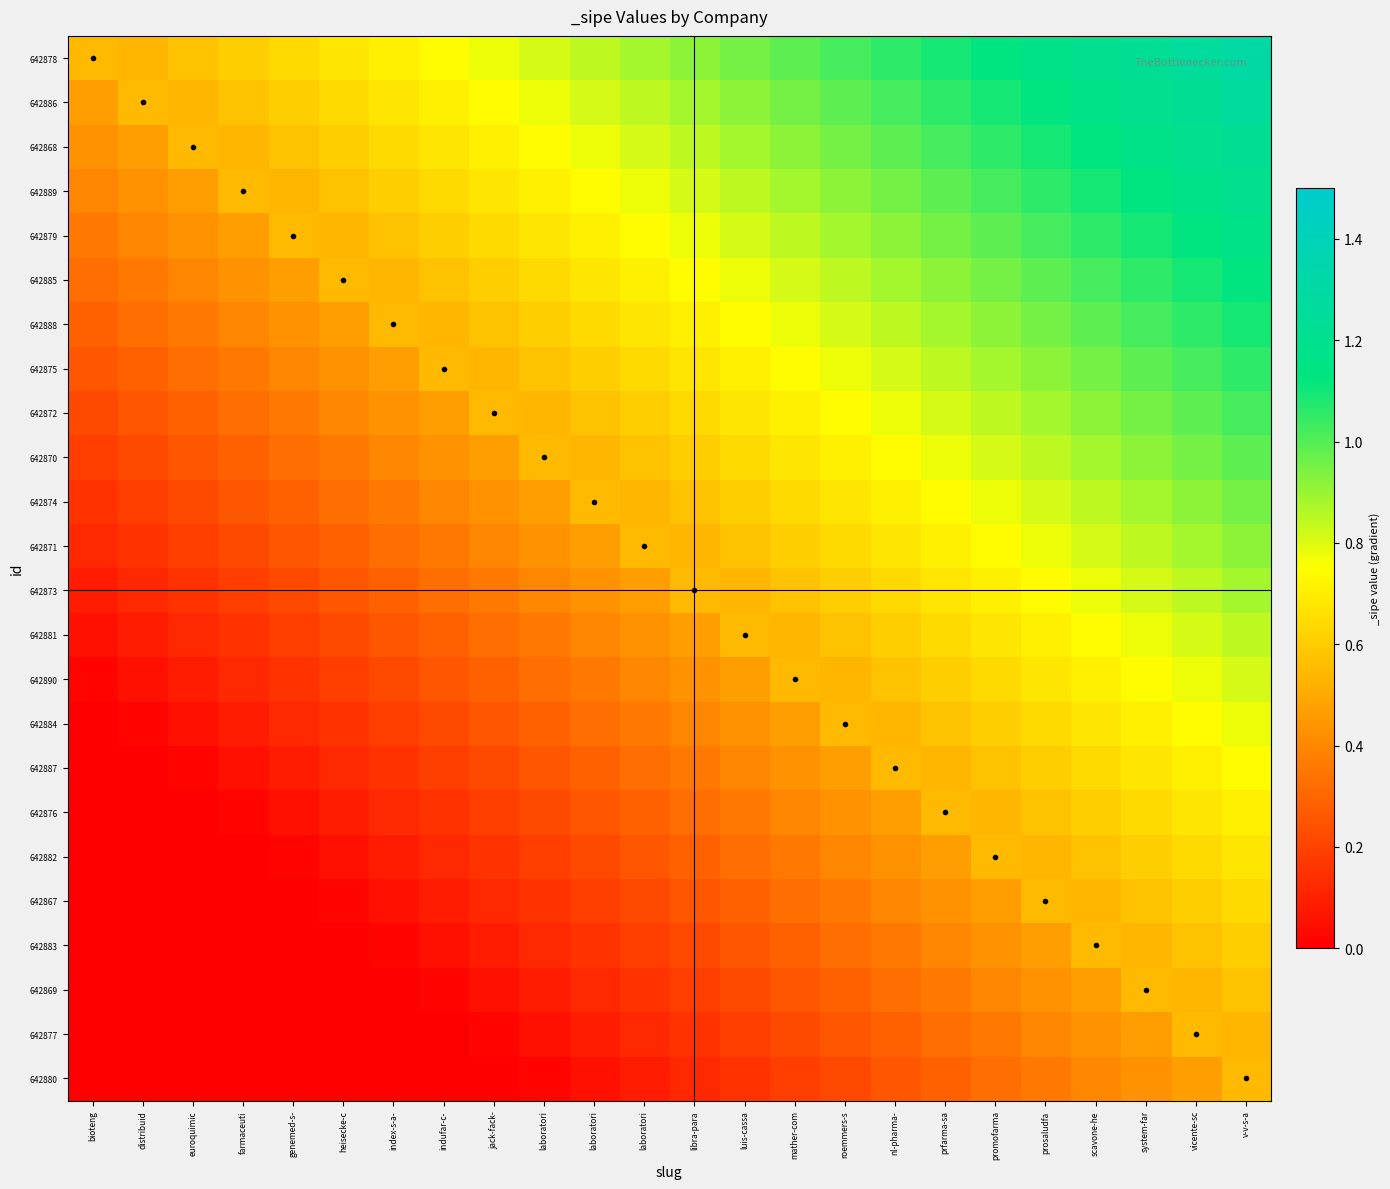

Reading right to left, extract all data points from this chart.

642878: v-v-s-a=1.3	vicente-sc=1.3	system-far=1.2	scavone-he=1.2	prosaludfa=1.2	promofarma=1.1	prfarma-sa=1.1	nl-pharma-=1.1	roemmers-s=1.0	mather-com=1.0	luis-cassa=1.0	libra-para=0.9	laboratori=0.9	laboratori=0.8	laboratori=0.8	jack-fack-=0.8	indufar-c-=0.7	index-s-a-=0.7	heisecke-c=0.7	genemed-s-=0.6	farmaceuti=0.6	euroquimic=0.6	distribuid=0.5	bioteng=0.6
642886: v-v-s-a=1.3	vicente-sc=1.2	system-far=1.2	scavone-he=1.2	prosaludfa=1.1	promofarma=1.1	prfarma-sa=1.1	nl-pharma-=1.0	roemmers-s=1.0	mather-com=1.0	luis-cassa=0.9	libra-para=0.9	laboratori=0.8	laboratori=0.8	laboratori=0.8	jack-fack-=0.7	indufar-c-=0.7	index-s-a-=0.7	heisecke-c=0.6	genemed-s-=0.6	farmaceuti=0.6	euroquimic=0.5	distribuid=0.6	bioteng=0.5
642868: v-v-s-a=1.2	vicente-sc=1.2	system-far=1.2	scavone-he=1.1	prosaludfa=1.1	promofarma=1.1	prfarma-sa=1.0	nl-pharma-=1.0	roemmers-s=1.0	mather-com=0.9	luis-cassa=0.9	libra-para=0.8	laboratori=0.8	laboratori=0.8	laboratori=0.7	jack-fack-=0.7	indufar-c-=0.7	index-s-a-=0.6	heisecke-c=0.6	genemed-s-=0.6	farmaceuti=0.5	euroquimic=0.6	distribuid=0.5	bioteng=0.4
642889: v-v-s-a=1.2	vicente-sc=1.2	system-far=1.1	scavone-he=1.1	prosaludfa=1.1	promofarma=1.0	prfarma-sa=1.0	nl-pharma-=1.0	roemmers-s=0.9	mather-com=0.9	luis-cassa=0.8	libra-para=0.8	laboratori=0.8	laboratori=0.7	laboratori=0.7	jack-fack-=0.7	indufar-c-=0.6	index-s-a-=0.6	heisecke-c=0.6	genemed-s-=0.5	farmaceuti=0.6	euroquimic=0.5	distribuid=0.4	bioteng=0.4
642879: v-v-s-a=1.2	vicente-sc=1.1	system-far=1.1	scavone-he=1.1	prosaludfa=1.0	promofarma=1.0	prfarma-sa=1.0	nl-pharma-=0.9	roemmers-s=0.9	mather-com=0.8	luis-cassa=0.8	libra-para=0.8	laboratori=0.7	laboratori=0.7	laboratori=0.7	jack-fack-=0.6	indufar-c-=0.6	index-s-a-=0.6	heisecke-c=0.5	genemed-s-=0.6	farmaceuti=0.5	euroquimic=0.4	distribuid=0.4	bioteng=0.4
642885: v-v-s-a=1.1	vicente-sc=1.1	system-far=1.1	scavone-he=1.0	prosaludfa=1.0	promofarma=1.0	prfarma-sa=0.9	nl-pharma-=0.9	roemmers-s=0.8	mather-com=0.8	luis-cassa=0.8	libra-para=0.7	laboratori=0.7	laboratori=0.7	laboratori=0.6	jack-fack-=0.6	indufar-c-=0.6	index-s-a-=0.5	heisecke-c=0.6	genemed-s-=0.5	farmaceuti=0.4	euroquimic=0.4	distribuid=0.4	bioteng=0.3
642888: v-v-s-a=1.1	vicente-sc=1.1	system-far=1.0	scavone-he=1.0	prosaludfa=1.0	promofarma=0.9	prfarma-sa=0.9	nl-pharma-=0.8	roemmers-s=0.8	mather-com=0.8	luis-cassa=0.7	libra-para=0.7	laboratori=0.7	laboratori=0.6	laboratori=0.6	jack-fack-=0.6	indufar-c-=0.5	index-s-a-=0.6	heisecke-c=0.5	genemed-s-=0.4	farmaceuti=0.4	euroquimic=0.4	distribuid=0.3	bioteng=0.3
642875: v-v-s-a=1.1	vicente-sc=1.0	system-far=1.0	scavone-he=1.0	prosaludfa=0.9	promofarma=0.9	prfarma-sa=0.8	nl-pharma-=0.8	roemmers-s=0.8	mather-com=0.7	luis-cassa=0.7	libra-para=0.7	laboratori=0.6	laboratori=0.6	laboratori=0.6	jack-fack-=0.5	indufar-c-=0.6	index-s-a-=0.5	heisecke-c=0.4	genemed-s-=0.4	farmaceuti=0.4	euroquimic=0.3	distribuid=0.3	bioteng=0.3
642872: v-v-s-a=1.0	vicente-sc=1.0	system-far=1.0	scavone-he=0.9	prosaludfa=0.9	promofarma=0.8	prfarma-sa=0.8	nl-pharma-=0.8	roemmers-s=0.7	mather-com=0.7	luis-cassa=0.7	libra-para=0.6	laboratori=0.6	laboratori=0.6	laboratori=0.5	jack-fack-=0.6	indufar-c-=0.5	index-s-a-=0.4	heisecke-c=0.4	genemed-s-=0.4	farmaceuti=0.3	euroquimic=0.3	distribuid=0.3	bioteng=0.2
642870: v-v-s-a=1.0	vicente-sc=1.0	system-far=0.9	scavone-he=0.9	prosaludfa=0.8	promofarma=0.8	prfarma-sa=0.8	nl-pharma-=0.7	roemmers-s=0.7	mather-com=0.7	luis-cassa=0.6	libra-para=0.6	laboratori=0.6	laboratori=0.5	laboratori=0.6	jack-fack-=0.5	indufar-c-=0.4	index-s-a-=0.4	heisecke-c=0.4	genemed-s-=0.3	farmaceuti=0.3	euroquimic=0.3	distribuid=0.2	bioteng=0.2
642874: v-v-s-a=1.0	vicente-sc=0.9	system-far=0.9	scavone-he=0.8	prosaludfa=0.8	promofarma=0.8	prfarma-sa=0.7	nl-pharma-=0.7	roemmers-s=0.7	mather-com=0.6	luis-cassa=0.6	libra-para=0.6	laboratori=0.5	laboratori=0.6	laboratori=0.5	jack-fack-=0.4	indufar-c-=0.4	index-s-a-=0.4	heisecke-c=0.3	genemed-s-=0.3	farmaceuti=0.3	euroquimic=0.2	distribuid=0.2	bioteng=0.2
642871: v-v-s-a=0.9	vicente-sc=0.9	system-far=0.8	scavone-he=0.8	prosaludfa=0.8	promofarma=0.7	prfarma-sa=0.7	nl-pharma-=0.7	roemmers-s=0.6	mather-com=0.6	luis-cassa=0.6	libra-para=0.5	laboratori=0.6	laboratori=0.5	laboratori=0.4	jack-fack-=0.4	indufar-c-=0.4	index-s-a-=0.3	heisecke-c=0.3	genemed-s-=0.3	farmaceuti=0.2	euroquimic=0.2	distribuid=0.2	bioteng=0.1
642873: v-v-s-a=0.9	vicente-sc=0.8	system-far=0.8	scavone-he=0.8	prosaludfa=0.7	promofarma=0.7	prfarma-sa=0.7	nl-pharma-=0.6	roemmers-s=0.6	mather-com=0.6	luis-cassa=0.5	libra-para=0.6	laboratori=0.5	laboratori=0.4	laboratori=0.4	jack-fack-=0.4	indufar-c-=0.3	index-s-a-=0.3	heisecke-c=0.3	genemed-s-=0.2	farmaceuti=0.2	euroquimic=0.2	distribuid=0.1	bioteng=0.1
642881: v-v-s-a=0.8	vicente-sc=0.8	system-far=0.8	scavone-he=0.7	prosaludfa=0.7	promofarma=0.7	prfarma-sa=0.6	nl-pharma-=0.6	roemmers-s=0.6	mather-com=0.5	luis-cassa=0.6	libra-para=0.5	laboratori=0.4	laboratori=0.4	laboratori=0.4	jack-fack-=0.3	indufar-c-=0.3	index-s-a-=0.3	heisecke-c=0.2	genemed-s-=0.2	farmaceuti=0.2	euroquimic=0.1	distribuid=0.1	bioteng=0.0
642890: v-v-s-a=0.8	vicente-sc=0.8	system-far=0.7	scavone-he=0.7	prosaludfa=0.7	promofarma=0.6	prfarma-sa=0.6	nl-pharma-=0.6	roemmers-s=0.5	mather-com=0.6	luis-cassa=0.5	libra-para=0.4	laboratori=0.4	laboratori=0.4	laboratori=0.3	jack-fack-=0.3	indufar-c-=0.3	index-s-a-=0.2	heisecke-c=0.2	genemed-s-=0.2	farmaceuti=0.1	euroquimic=0.1	distribuid=0.0	bioteng=0.0
642884: v-v-s-a=0.8	vicente-sc=0.7	system-far=0.7	scavone-he=0.7	prosaludfa=0.6	promofarma=0.6	prfarma-sa=0.6	nl-pharma-=0.5	roemmers-s=0.6	mather-com=0.5	luis-cassa=0.4	libra-para=0.4	laboratori=0.4	laboratori=0.3	laboratori=0.3	jack-fack-=0.3	indufar-c-=0.2	index-s-a-=0.2	heisecke-c=0.2	genemed-s-=0.1	farmaceuti=0.1	euroquimic=0.0	distribuid=0.0	bioteng=-0.0
642887: v-v-s-a=0.7	vicente-sc=0.7	system-far=0.7	scavone-he=0.6	prosaludfa=0.6	promofarma=0.6	prfarma-sa=0.5	nl-pharma-=0.6	roemmers-s=0.5	mather-com=0.4	luis-cassa=0.4	libra-para=0.4	laboratori=0.3	laboratori=0.3	laboratori=0.3	jack-fack-=0.2	indufar-c-=0.2	index-s-a-=0.2	heisecke-c=0.1	genemed-s-=0.1	farmaceuti=0.0	euroquimic=0.0	distribuid=-0.0	bioteng=-0.1
642876: v-v-s-a=0.7	vicente-sc=0.7	system-far=0.6	scavone-he=0.6	prosaludfa=0.6	promofarma=0.5	prfarma-sa=0.6	nl-pharma-=0.5	roemmers-s=0.4	mather-com=0.4	luis-cassa=0.4	libra-para=0.3	laboratori=0.3	laboratori=0.3	laboratori=0.2	jack-fack-=0.2	indufar-c-=0.2	index-s-a-=0.1	heisecke-c=0.1	genemed-s-=0.0	farmaceuti=0.0	euroquimic=-0.0	distribuid=-0.1	bioteng=-0.1
642882: v-v-s-a=0.7	vicente-sc=0.6	system-far=0.6	scavone-he=0.6	prosaludfa=0.5	promofarma=0.6	prfarma-sa=0.5	nl-pharma-=0.4	roemmers-s=0.4	mather-com=0.4	luis-cassa=0.3	libra-para=0.3	laboratori=0.3	laboratori=0.2	laboratori=0.2	jack-fack-=0.2	indufar-c-=0.1	index-s-a-=0.1	heisecke-c=0.0	genemed-s-=0.0	farmaceuti=-0.0	euroquimic=-0.1	distribuid=-0.1	bioteng=-0.1
642867: v-v-s-a=0.6	vicente-sc=0.6	system-far=0.6	scavone-he=0.5	prosaludfa=0.6	promofarma=0.5	prfarma-sa=0.4	nl-pharma-=0.4	roemmers-s=0.4	mather-com=0.3	luis-cassa=0.3	libra-para=0.3	laboratori=0.2	laboratori=0.2	laboratori=0.2	jack-fack-=0.1	indufar-c-=0.1	index-s-a-=0.0	heisecke-c=0.0	genemed-s-=-0.0	farmaceuti=-0.1	euroquimic=-0.1	distribuid=-0.1	bioteng=-0.2
642883: v-v-s-a=0.6	vicente-sc=0.6	system-far=0.5	scavone-he=0.6	prosaludfa=0.5	promofarma=0.4	prfarma-sa=0.4	nl-pharma-=0.4	roemmers-s=0.3	mather-com=0.3	luis-cassa=0.3	libra-para=0.2	laboratori=0.2	laboratori=0.2	laboratori=0.1	jack-fack-=0.1	indufar-c-=0.0	index-s-a-=0.0	heisecke-c=-0.0	genemed-s-=-0.1	farmaceuti=-0.1	euroquimic=-0.1	distribuid=-0.2	bioteng=-0.2
642869: v-v-s-a=0.6	vicente-sc=0.5	system-far=0.6	scavone-he=0.5	prosaludfa=0.4	promofarma=0.4	prfarma-sa=0.4	nl-pharma-=0.3	roemmers-s=0.3	mather-com=0.3	luis-cassa=0.2	libra-para=0.2	laboratori=0.2	laboratori=0.1	laboratori=0.1	jack-fack-=0.0	indufar-c-=0.0	index-s-a-=-0.0	heisecke-c=-0.1	genemed-s-=-0.1	farmaceuti=-0.1	euroquimic=-0.2	distribuid=-0.2	bioteng=-0.2
642877: v-v-s-a=0.5	vicente-sc=0.6	system-far=0.5	scavone-he=0.4	prosaludfa=0.4	promofarma=0.4	prfarma-sa=0.3	nl-pharma-=0.3	roemmers-s=0.3	mather-com=0.2	luis-cassa=0.2	libra-para=0.2	laboratori=0.1	laboratori=0.1	laboratori=0.0	jack-fack-=0.0	indufar-c-=-0.0	index-s-a-=-0.1	heisecke-c=-0.1	genemed-s-=-0.1	farmaceuti=-0.2	euroquimic=-0.2	distribuid=-0.2	bioteng=-0.3
642880: v-v-s-a=0.6	vicente-sc=0.5	system-far=0.4	scavone-he=0.4	prosaludfa=0.4	promofarma=0.3	prfarma-sa=0.3	nl-pharma-=0.3	roemmers-s=0.2	mather-com=0.2	luis-cassa=0.2	libra-para=0.1	laboratori=0.1	laboratori=0.0	laboratori=0.0	jack-fack-=-0.0	indufar-c-=-0.1	index-s-a-=-0.1	heisecke-c=-0.1	genemed-s-=-0.2	farmaceuti=-0.2	euroquimic=-0.2	distribuid=-0.3	bioteng=-0.3